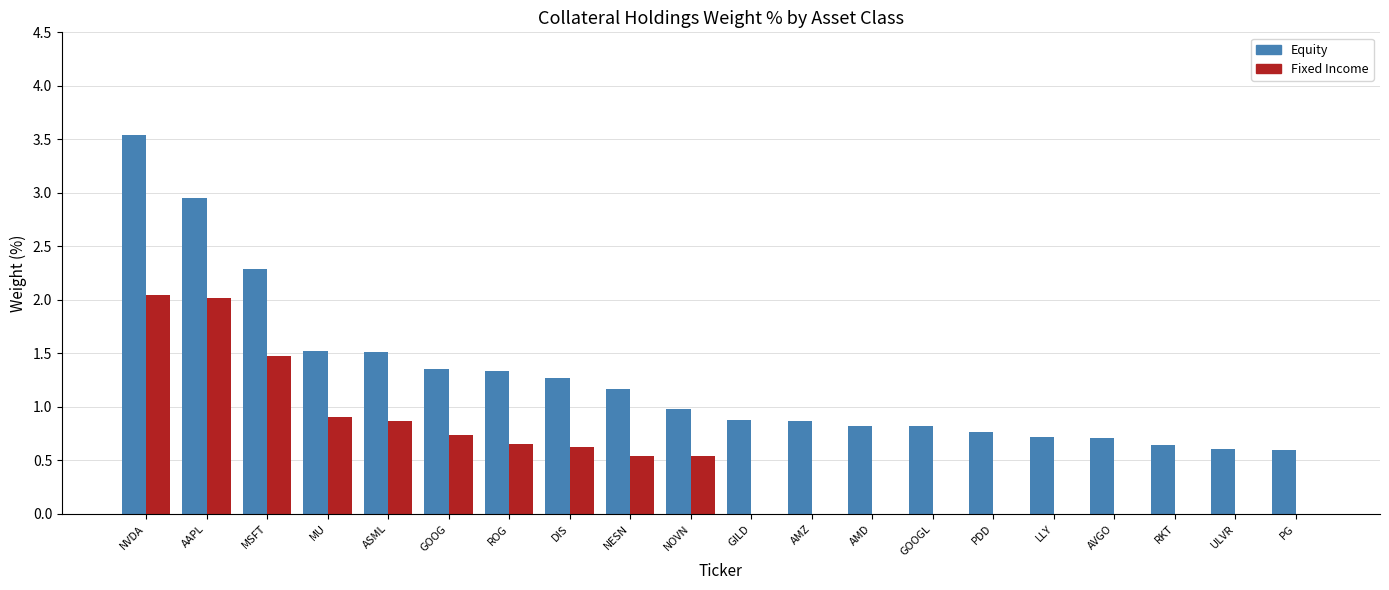

Count the number of categories in the chart.

20